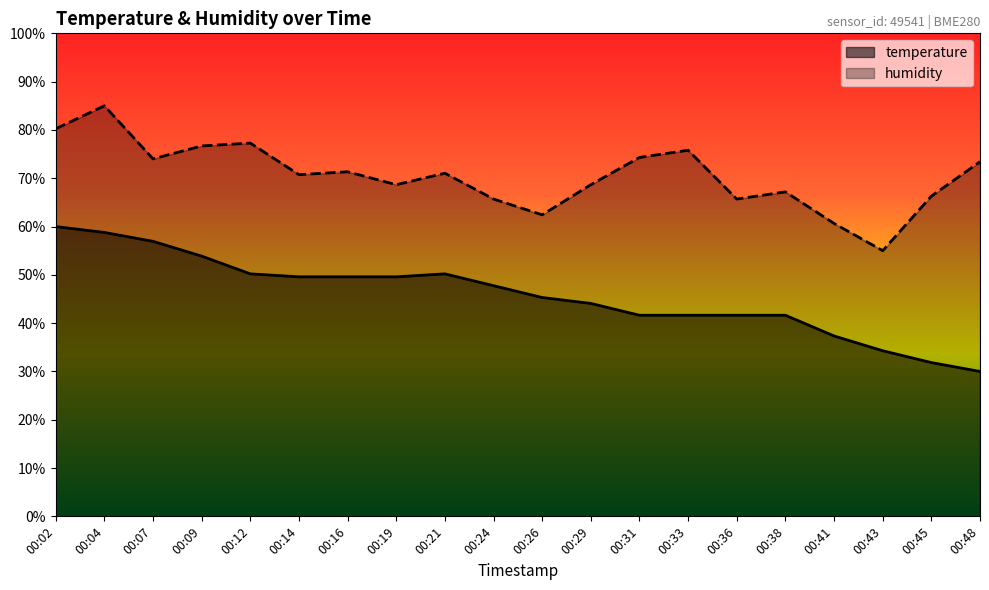

How many categories are shown in the chart?

20